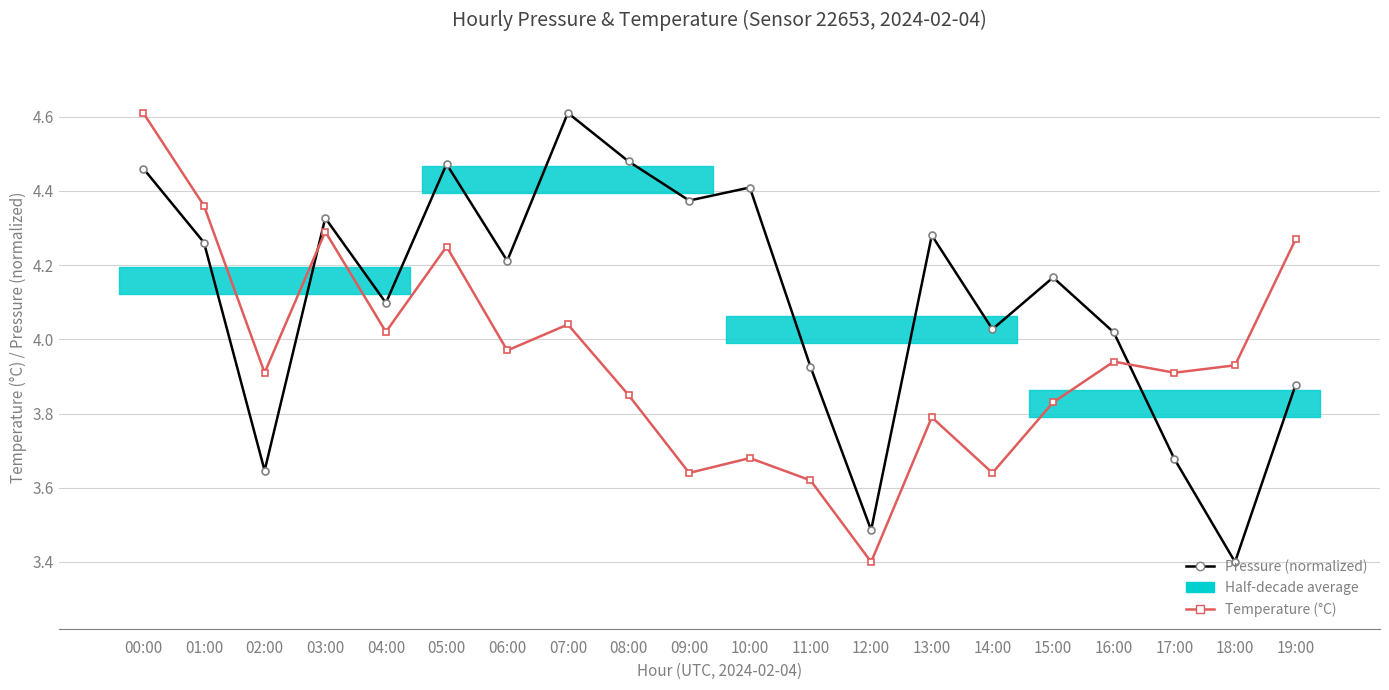

What is the sum of the Temperature (°C) values at 16:00 and 09:00?

7.6